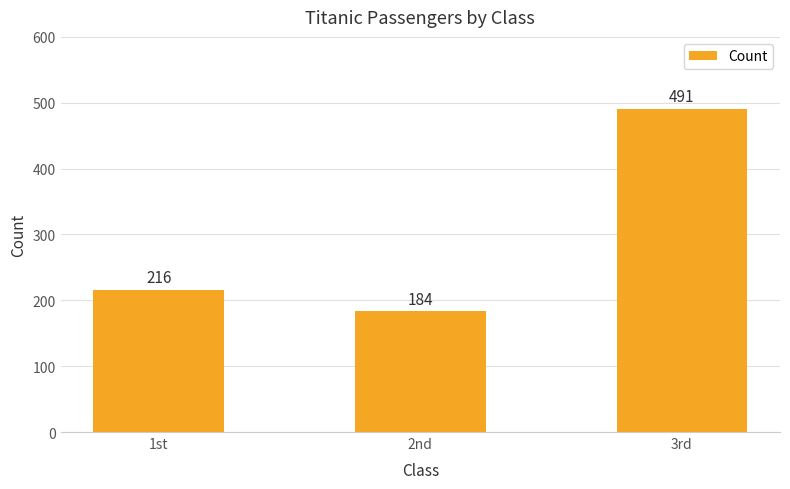

Count the number of categories in the chart.

3